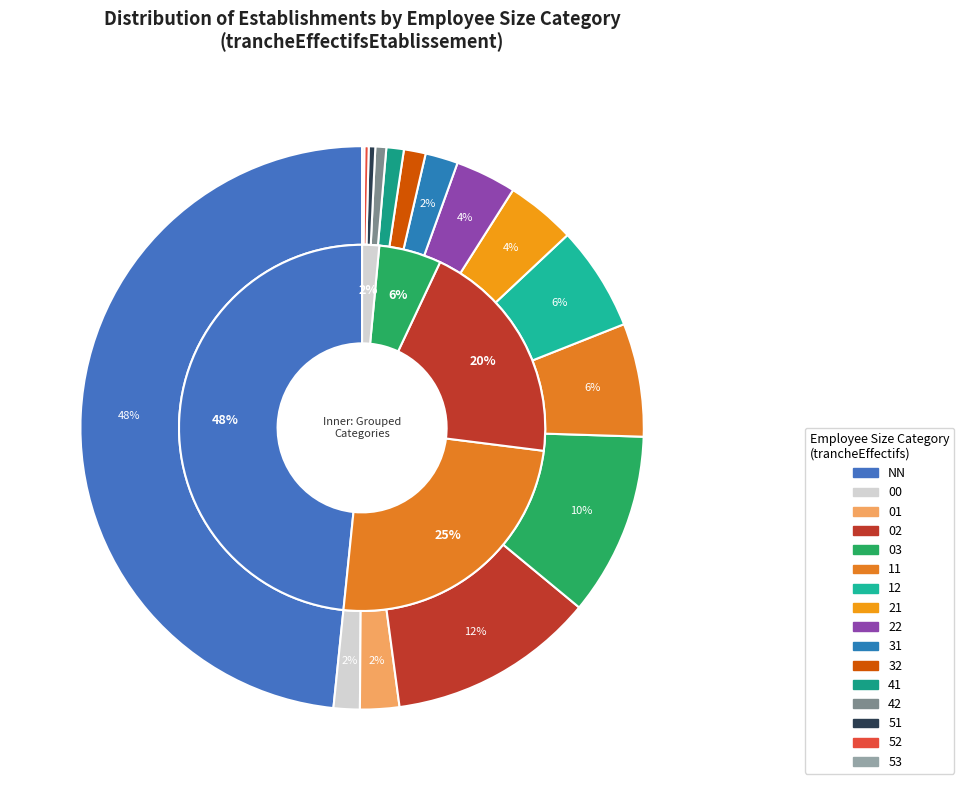

To the nearest percent, what is the combined percentage of 53 and 41?

1%